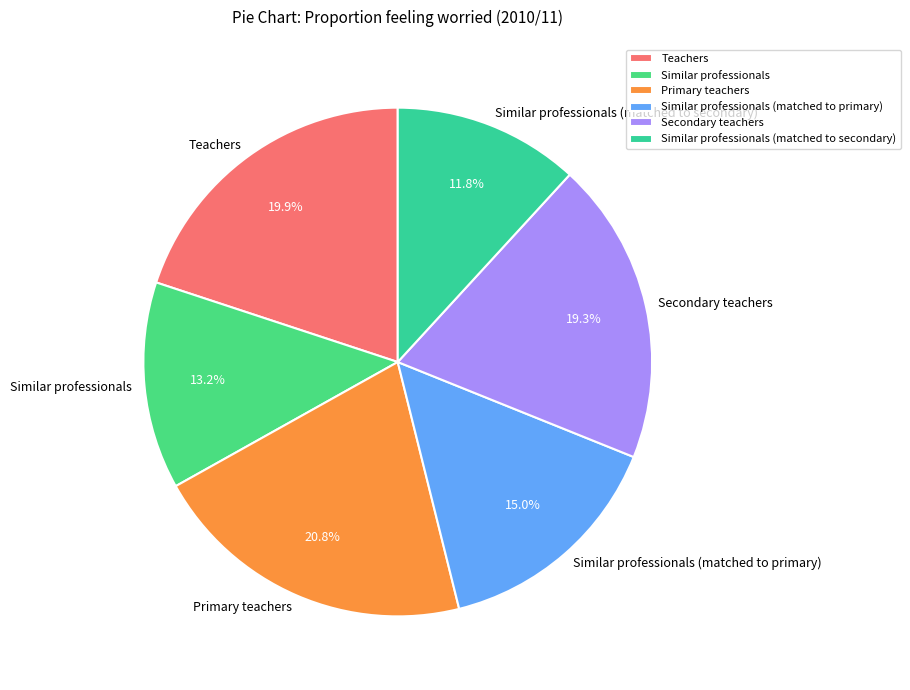

Is there a majority slice in this chart?

No